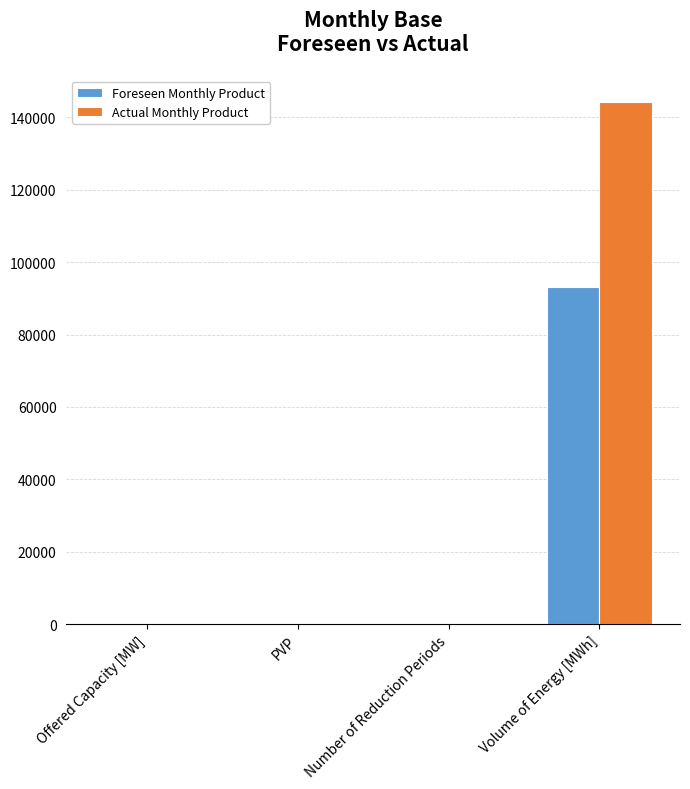

Which series has the largest range (max minus min)?

Actual Monthly Product